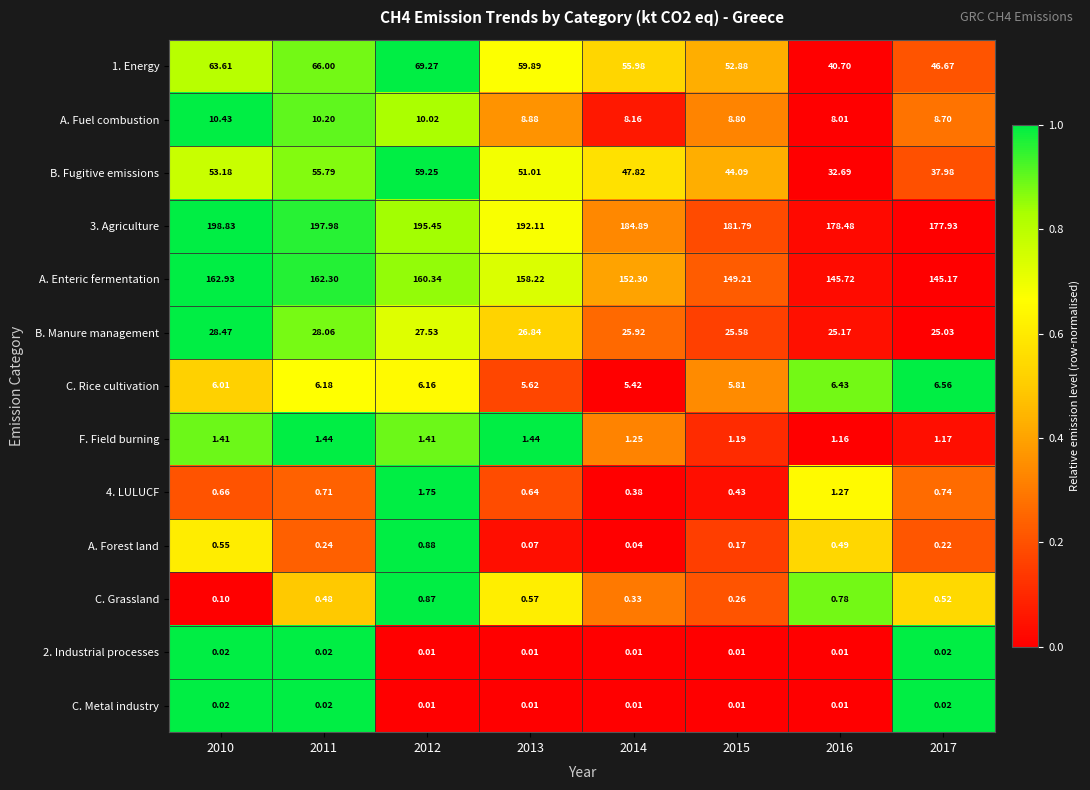

Between 2010 and 2012, which series saw the biggest shift?

B. Fugitive emissions